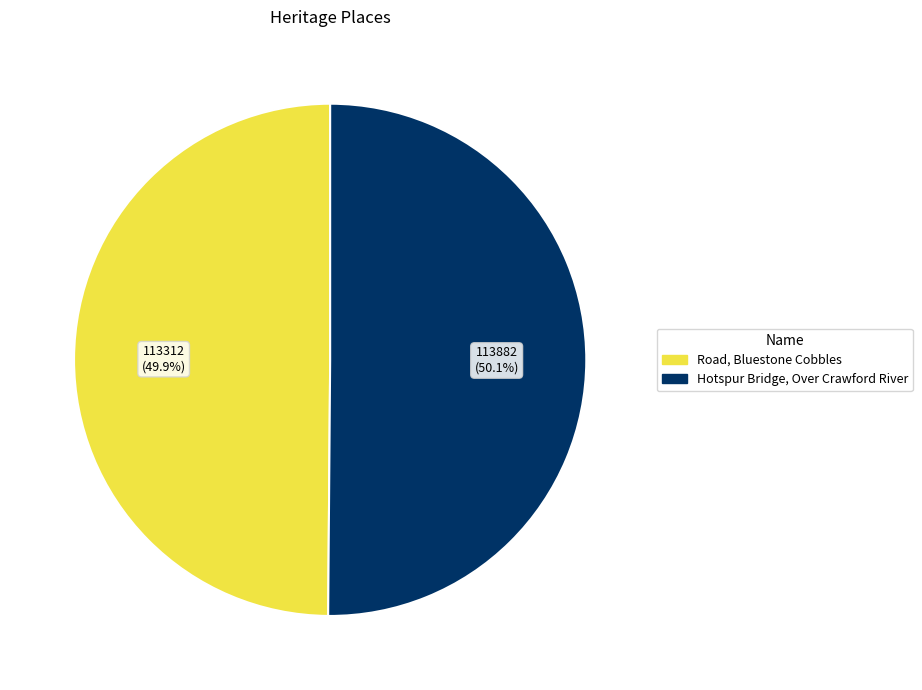

What percentage is NOT represented by Road, Bluestone Cobbles?

50.1%